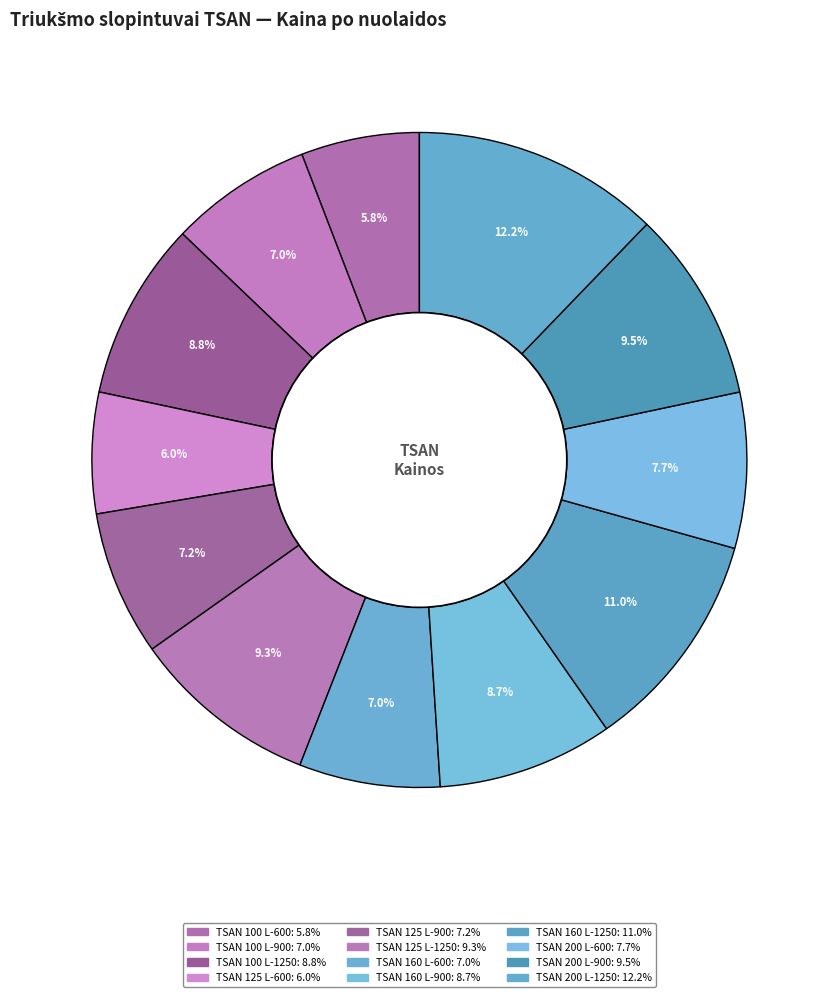

What percentage is the TSAN 200 L-600 slice, to the nearest percent?

8%